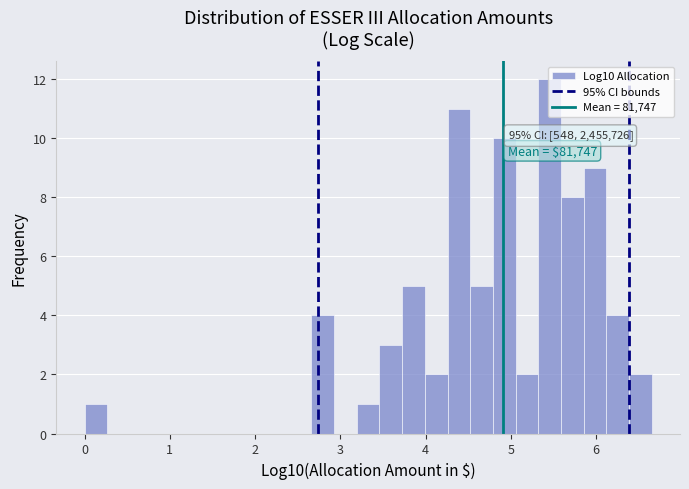

Around what value on the x-axis is the tallest bar? Give the approximate position of its centre, as read against the axis.

5.5